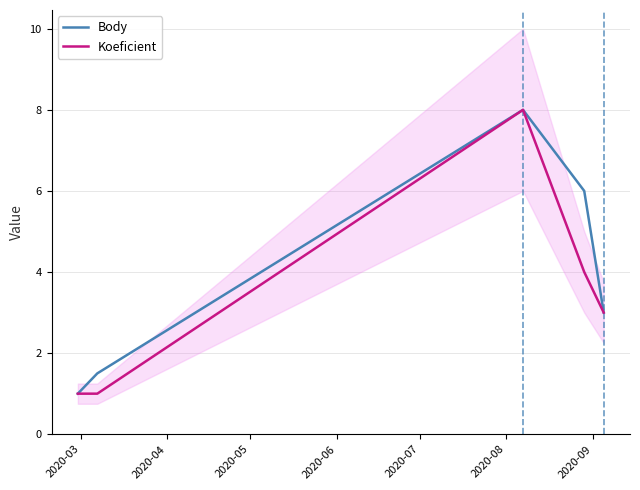

What is the highest value of the Body series?

8.0